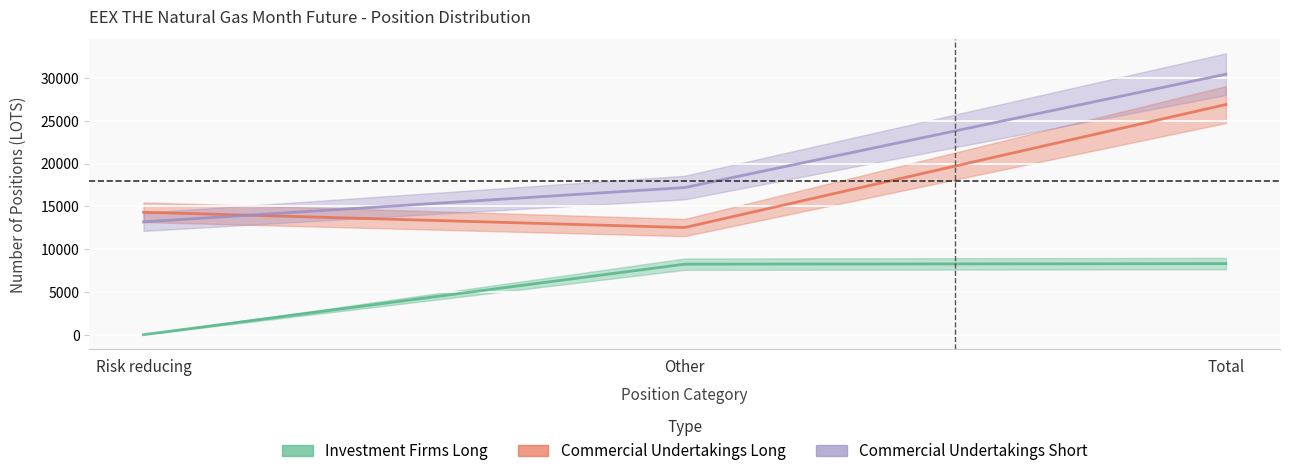

Which series has the widest spread of values?

Commercial Undertakings Short